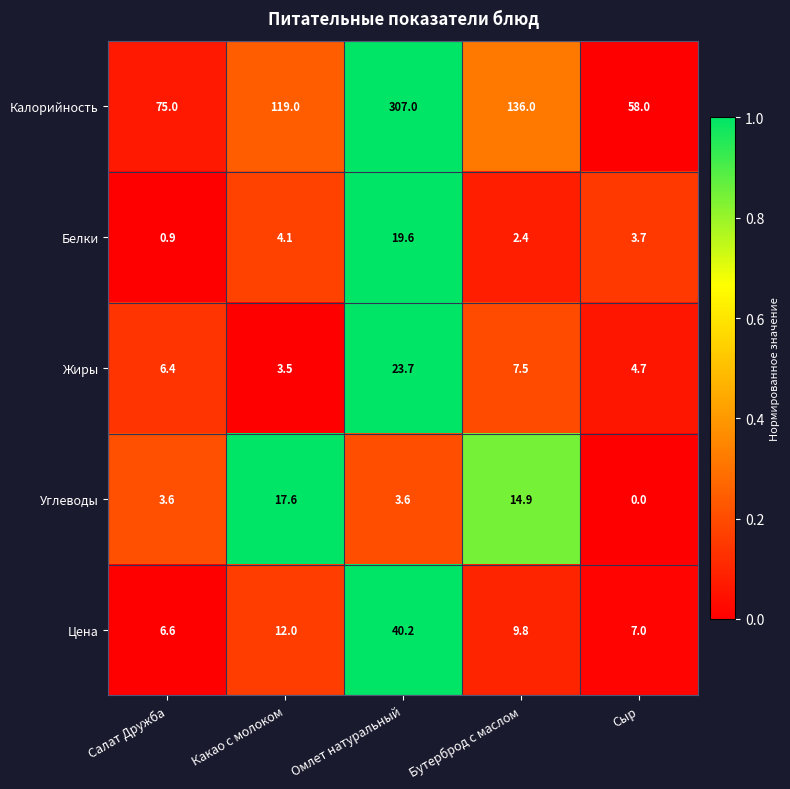

Reading left to right, extract all data points from this chart.

Калорийность: 75.0	119.0	307.0	136.0	58.0
Белки: 0.9	4.1	19.6	2.4	3.7
Жиры: 6.4	3.5	23.7	7.5	4.7
Углеводы: 3.6	17.6	3.6	14.9	0.0
Цена: 6.6	12.0	40.2	9.8	7.0